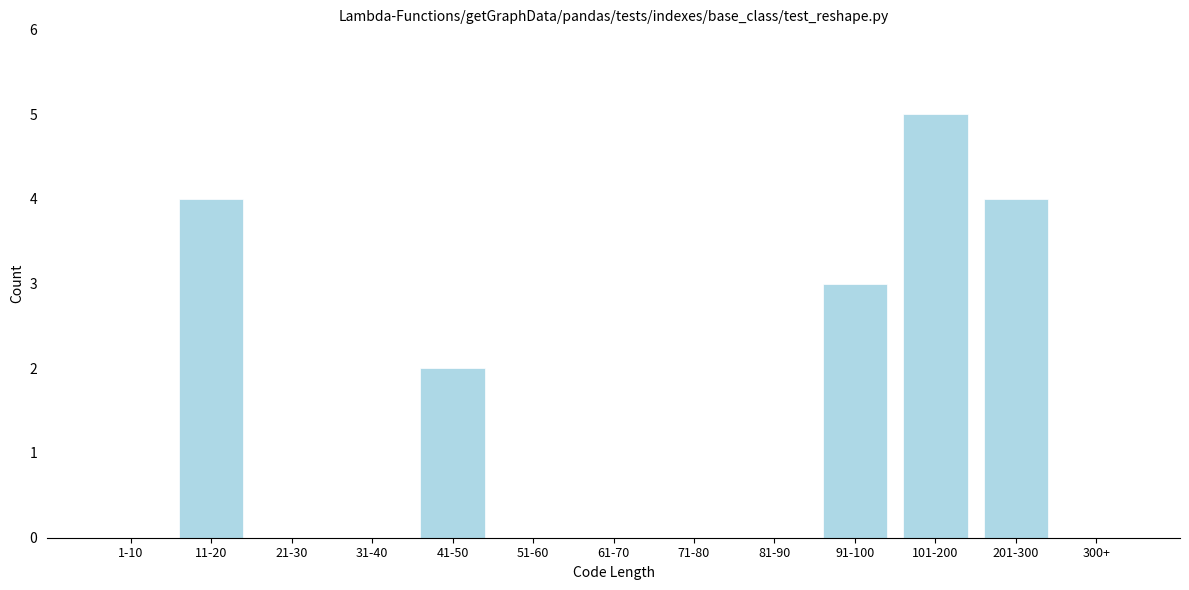

Reading right to left, transcribe all the data shown in this chart.

300+=0	201-300=4	101-200=5	91-100=3	81-90=0	71-80=0	61-70=0	51-60=0	41-50=2	31-40=0	21-30=0	11-20=4	1-10=0